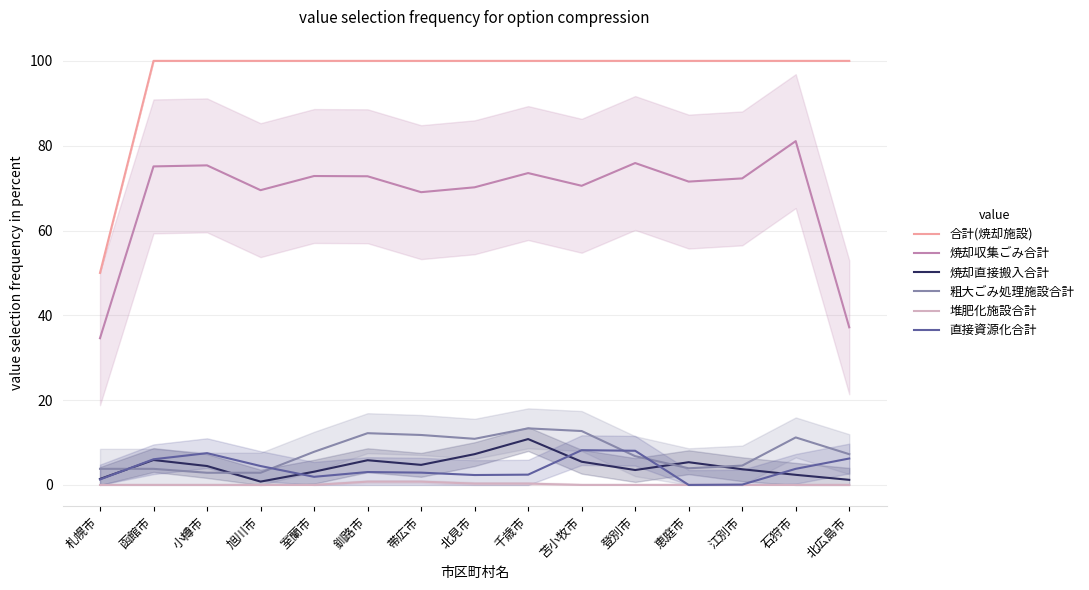

Where is the first local minimum for 焼却直接搬入合計?

旭川市